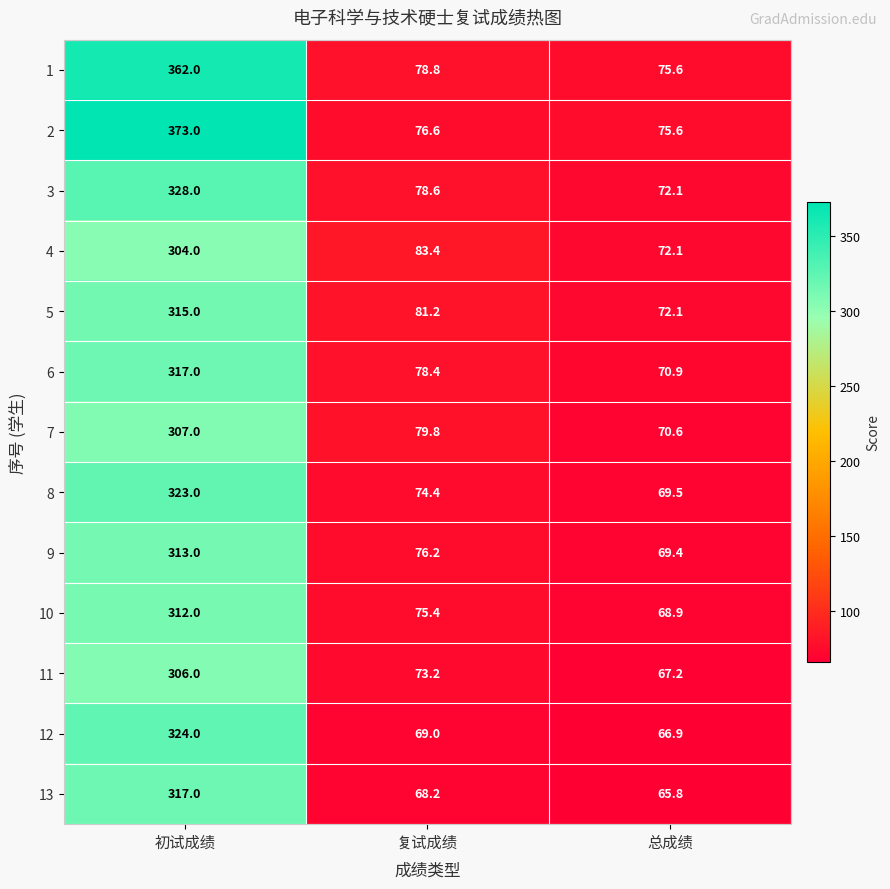

True or false: 10 has a value of 152.8 at 初试成绩.

False